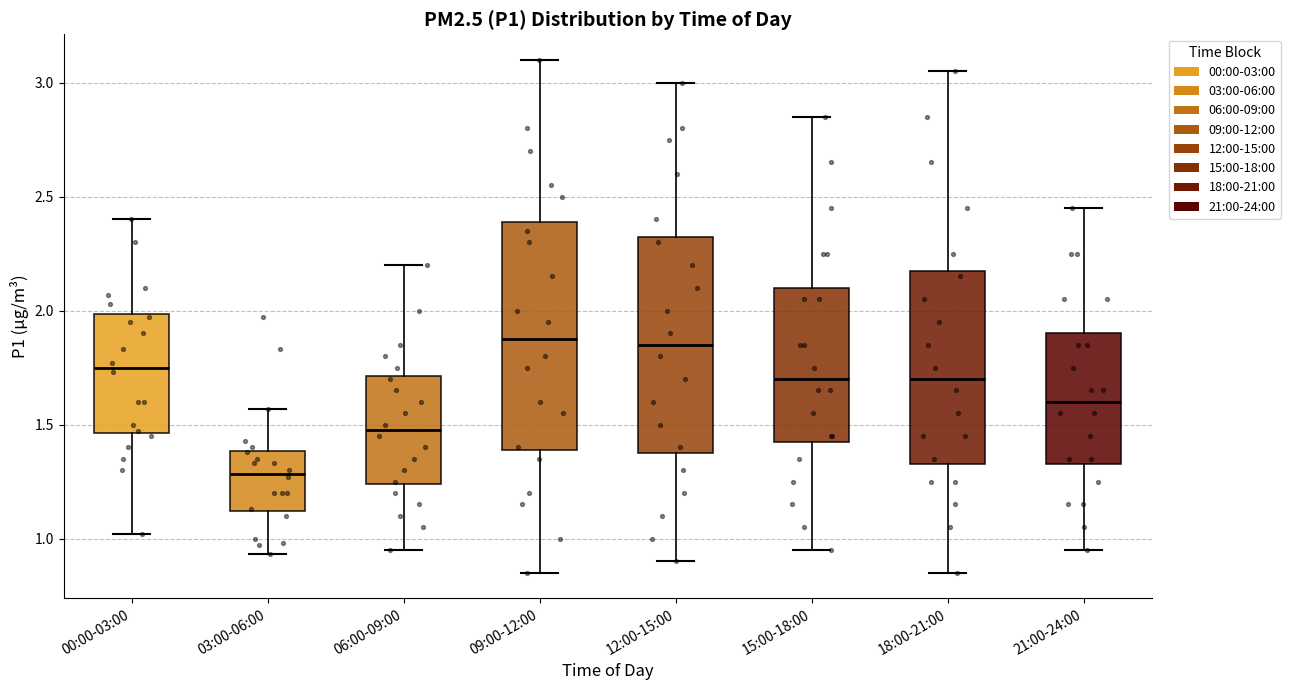

Reading left to right, transcribe this box plot: for each box, give where its median line is, the range the box spans, and where its two whiskers end, as read against the y-axis. The values are not printed on the chart, so give them approximately, as read against the axis.

00:00-03:00: median 1.75, box 1.45 to 2.00, whiskers 1.00 to 2.40
03:00-06:00: median 1.30, box 1.10 to 1.40, whiskers 0.95 to 1.55
06:00-09:00: median 1.50, box 1.25 to 1.70, whiskers 0.95 to 2.20
09:00-12:00: median 1.90, box 1.40 to 2.40, whiskers 0.85 to 3.10
12:00-15:00: median 1.85, box 1.40 to 2.35, whiskers 0.90 to 3.00
15:00-18:00: median 1.70, box 1.45 to 2.10, whiskers 0.95 to 2.85
18:00-21:00: median 1.70, box 1.35 to 2.20, whiskers 0.85 to 3.05
21:00-24:00: median 1.60, box 1.35 to 1.90, whiskers 0.95 to 2.45